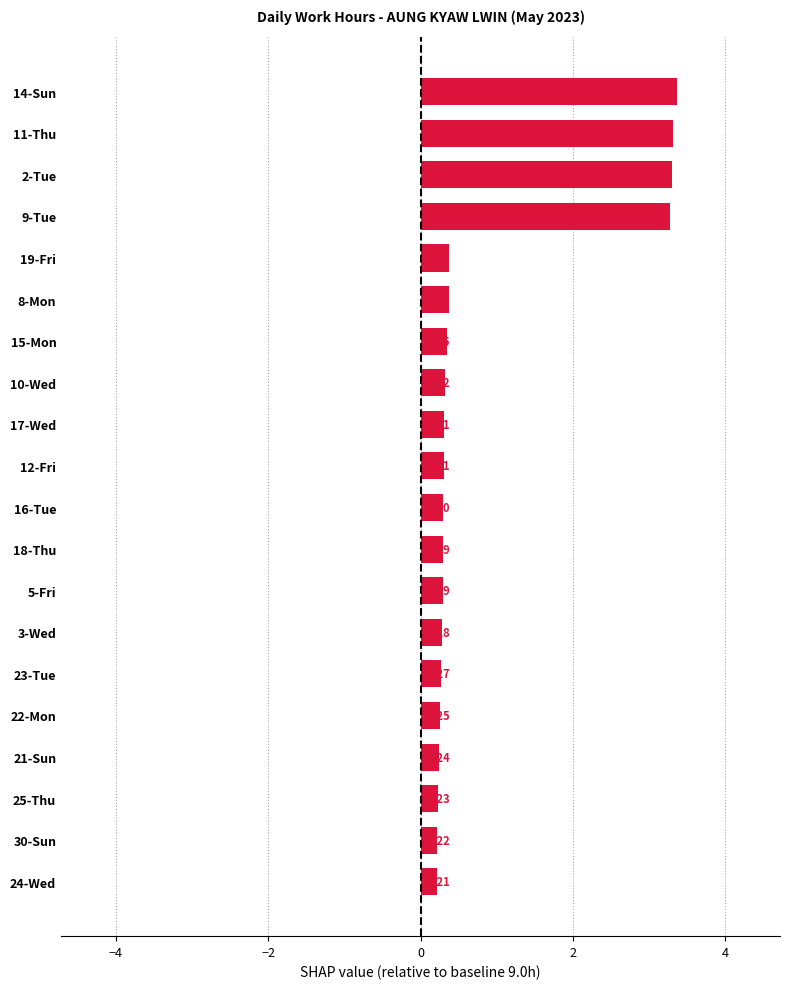

What is the change in value from 16-Tue to 19-Fri?

+0.1